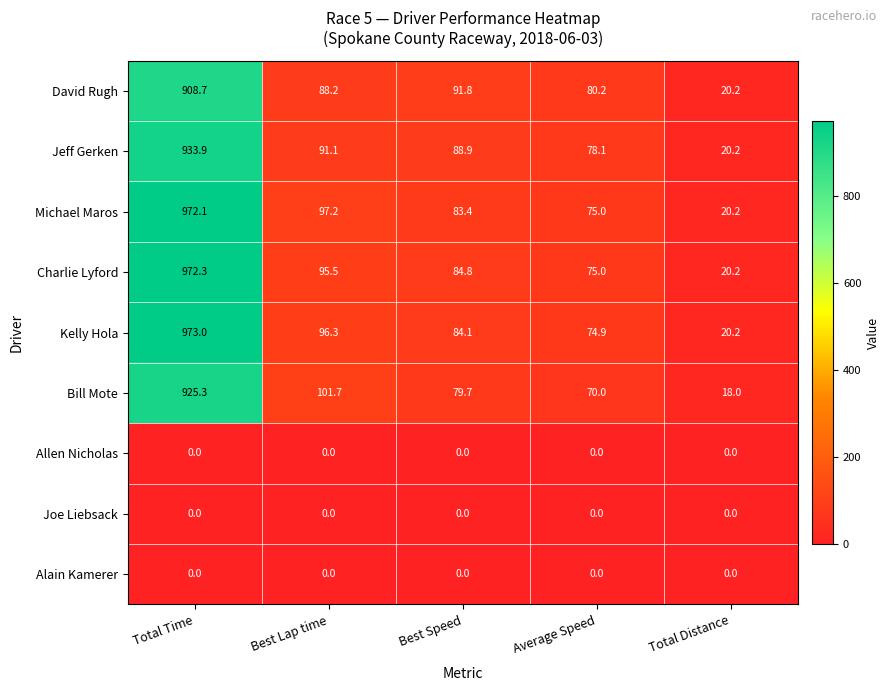

What is the difference between the maximum and minimum values in the Charlie Lyford series?

952.1